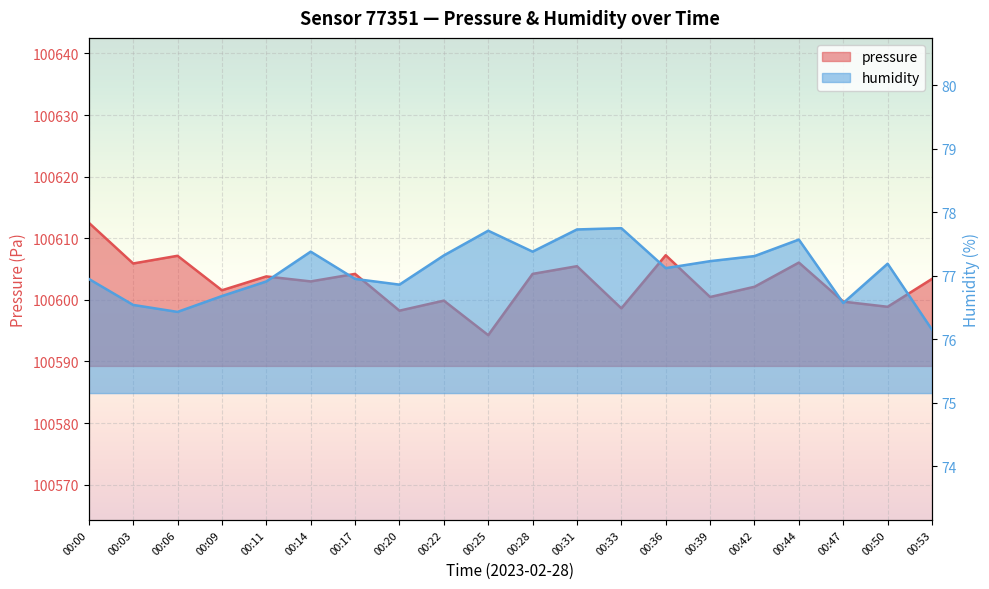

Is the value of pressure at 00:31 greater than the value of humidity at 00:39?

Yes